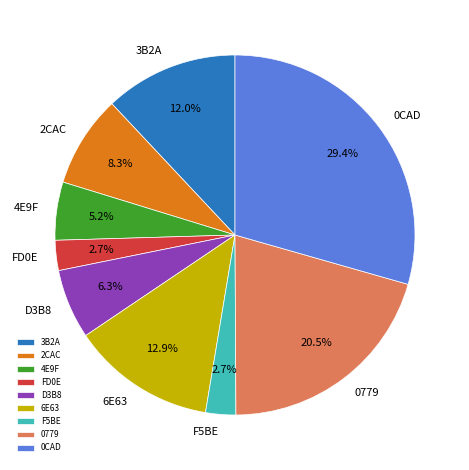

Is there any slice that represents more than half of the pie?

No